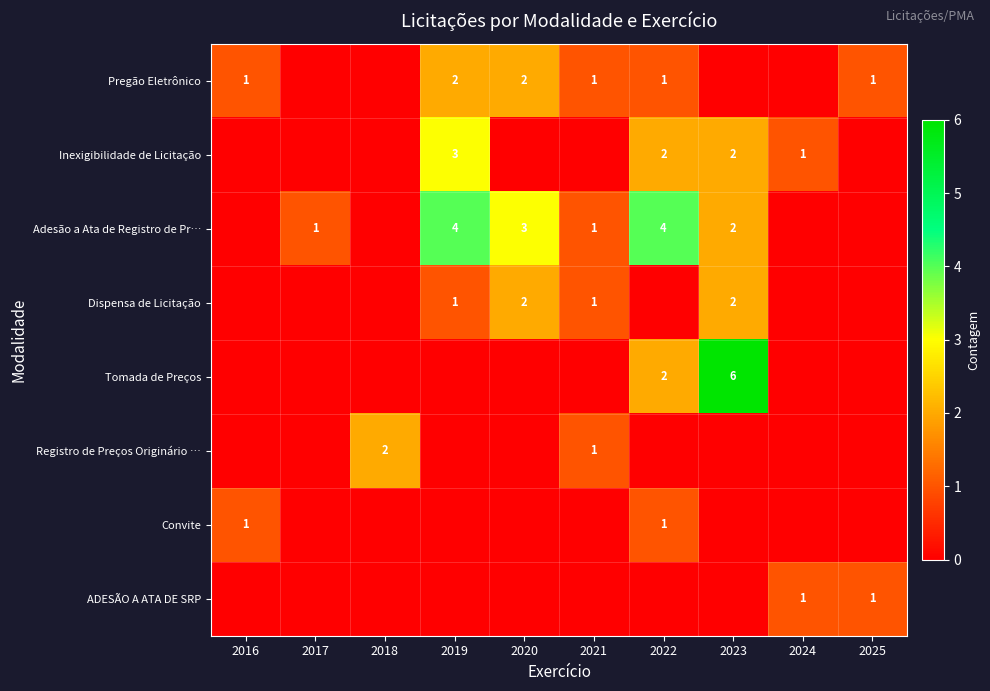

The ADESÃO A ATA DE SRP series shows 1 at 2024. True or false?

True